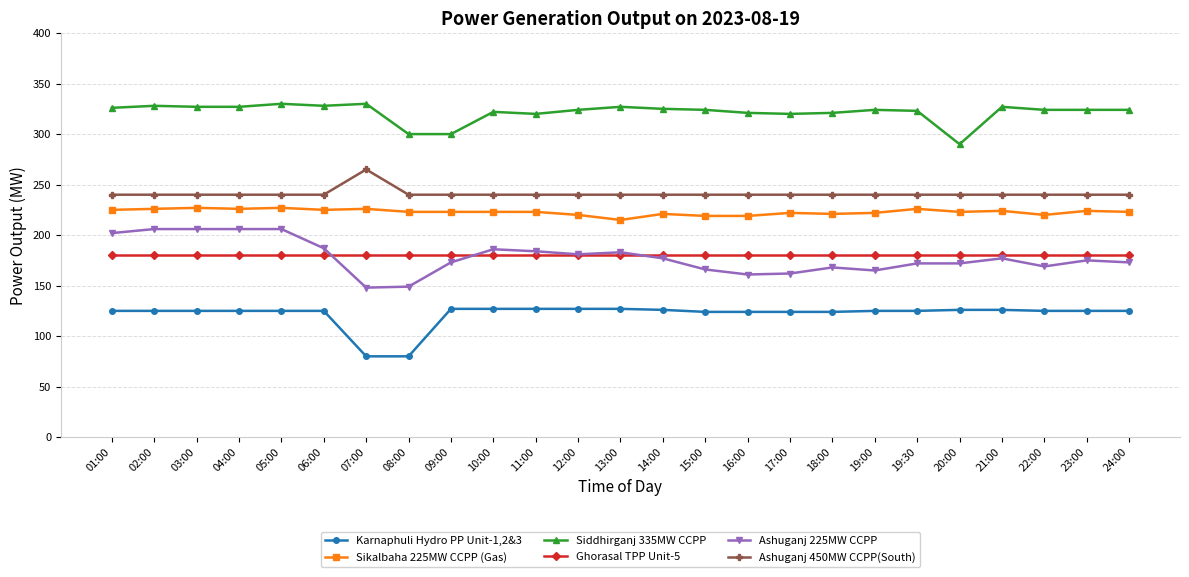

What is the maximum value shown in the chart?

330